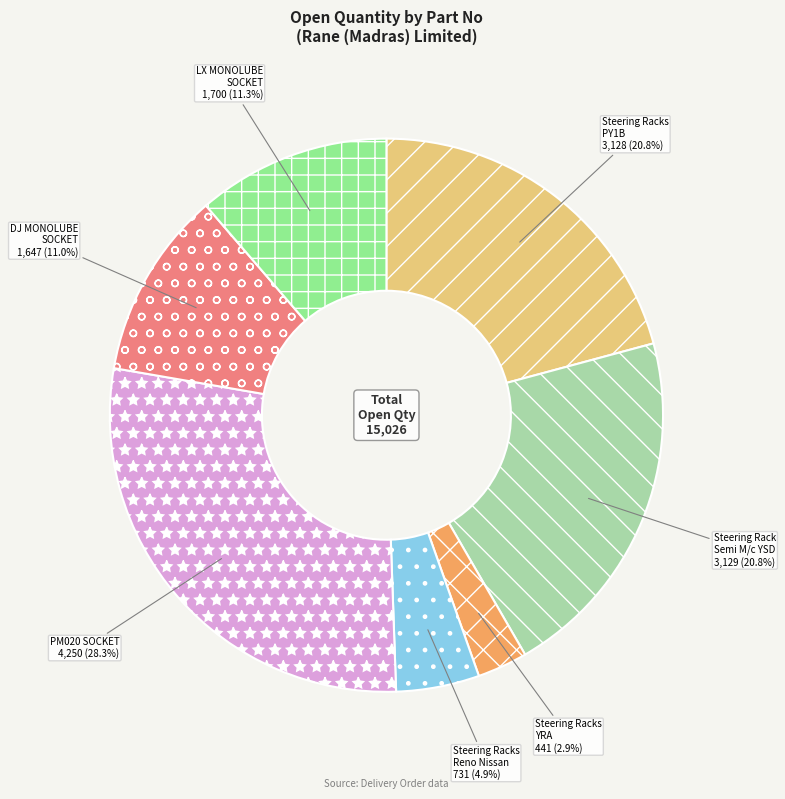

What is the ratio of the value at DJ MONOLUBE SOCKET to the value at Steering Rack Semi M/c YSD?

0.5